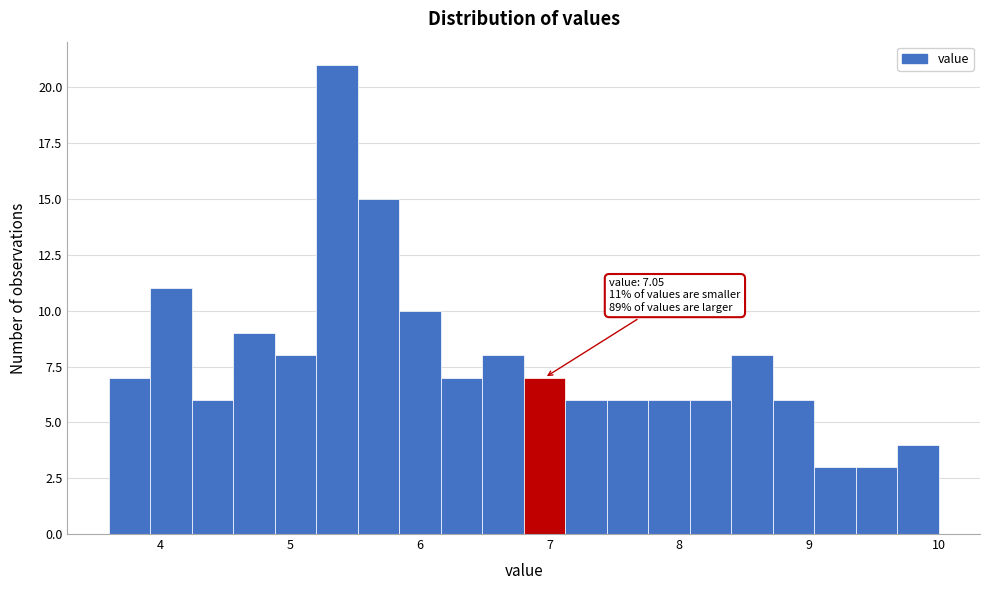

Around what value on the x-axis is the tallest bar? Give the approximate position of its centre, as read against the axis.

5.4